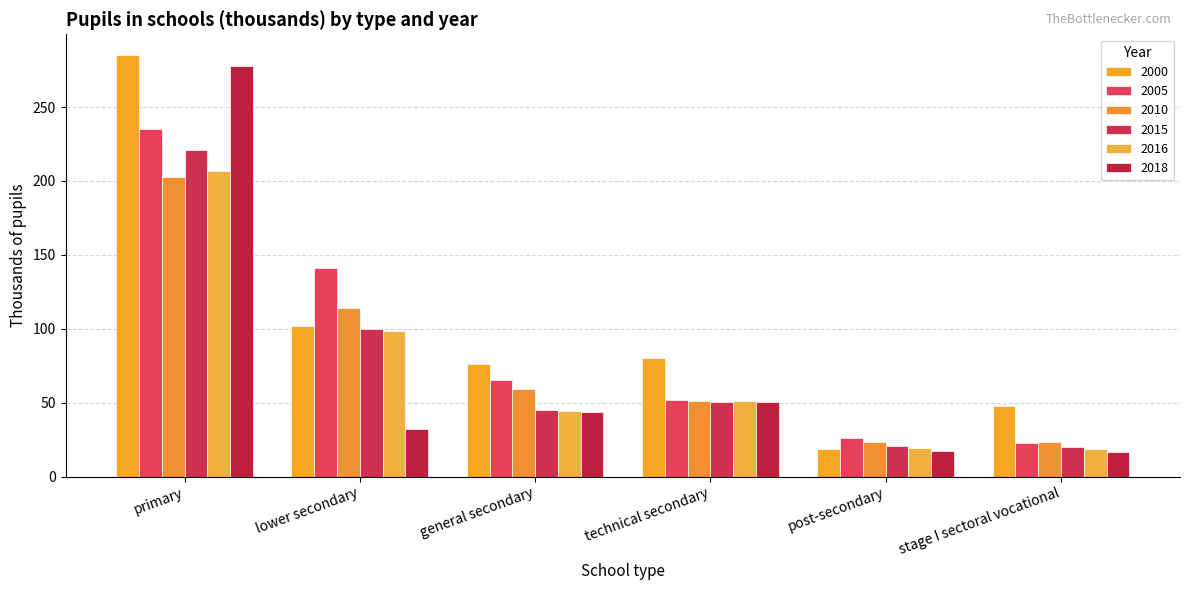

True or false: 2018 has a value of 50.5 at technical secondary.

True